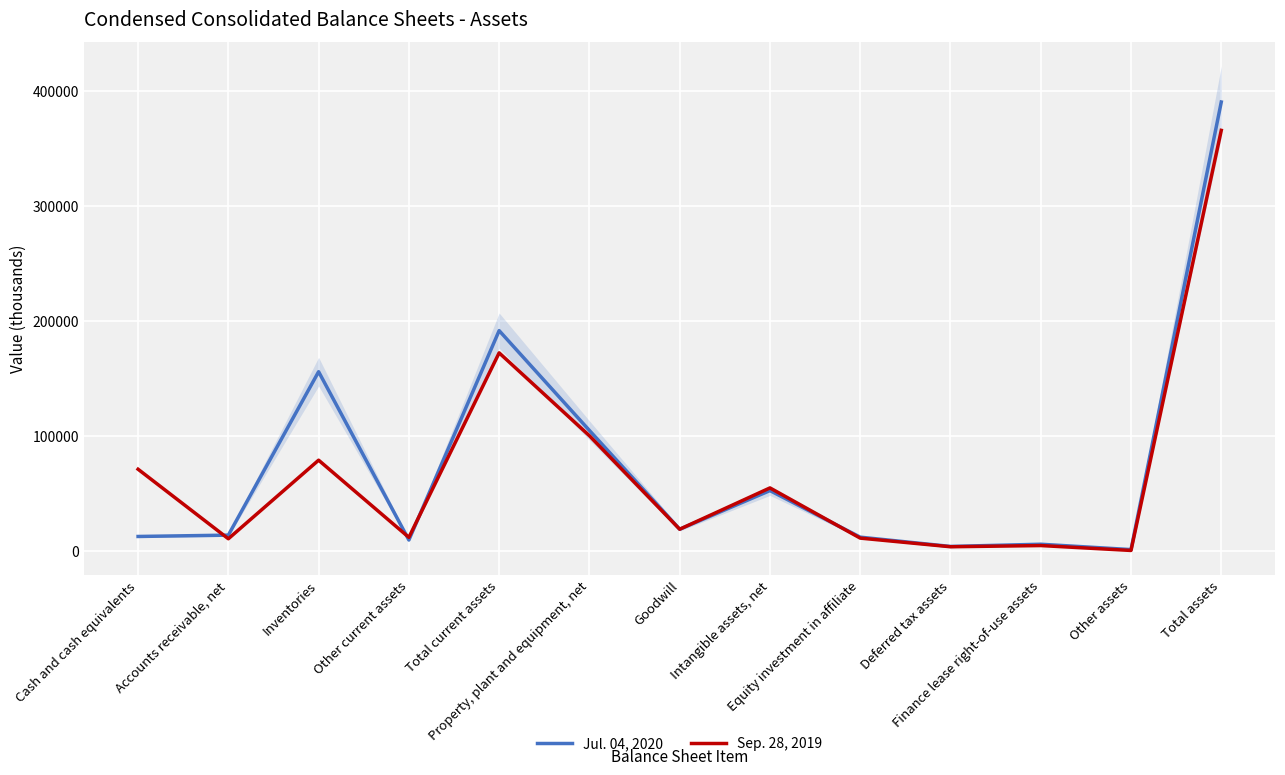

What is the lowest value of the Sep. 28, 2019 series?

375